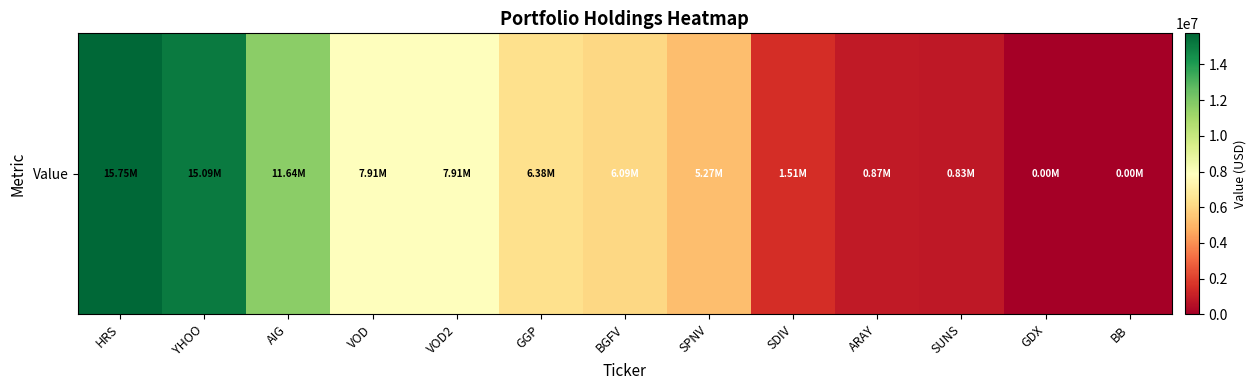

How many values are below 6086000?

6